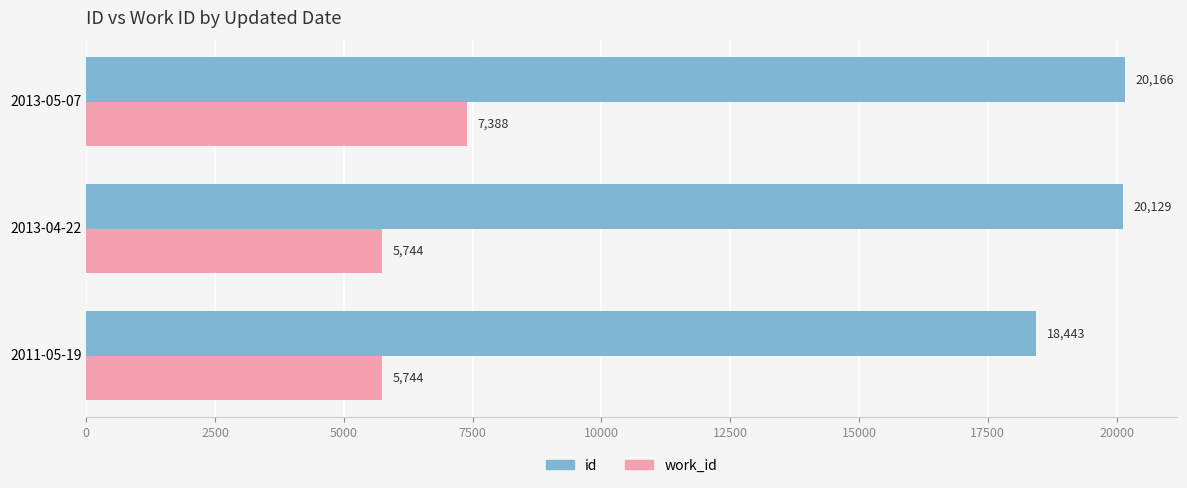

Count the number of categories in the chart.

3